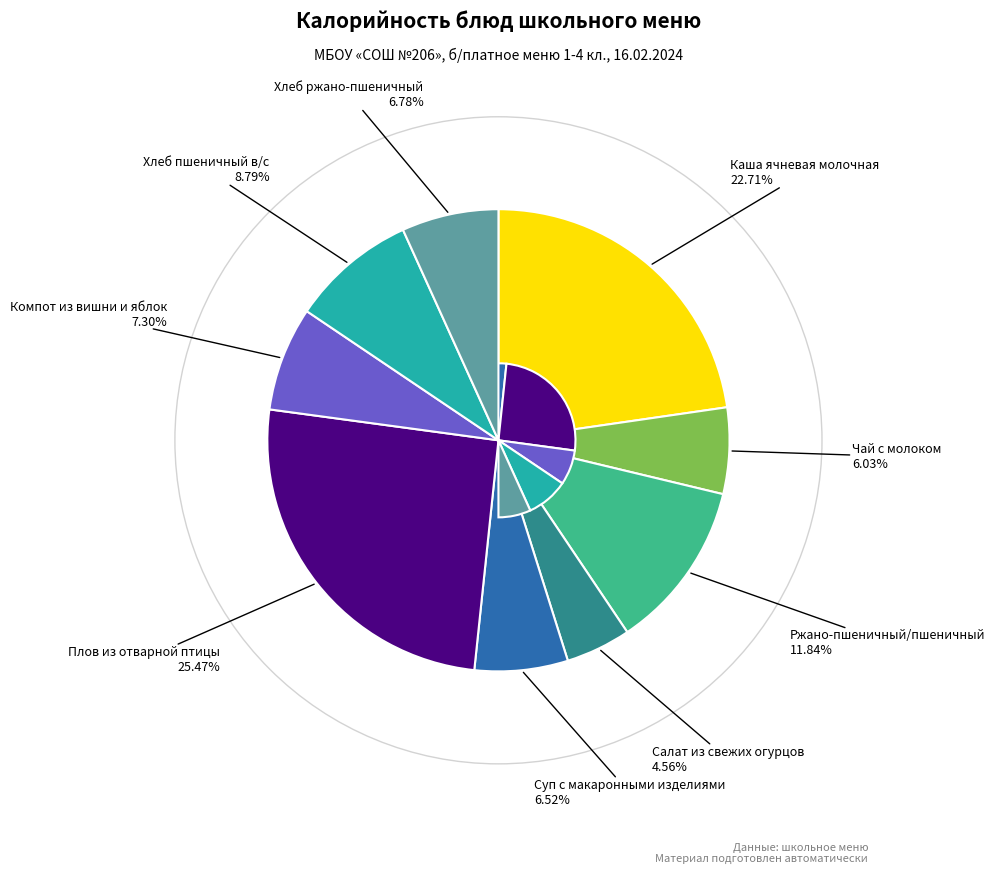

Is there a majority slice in this chart?

No